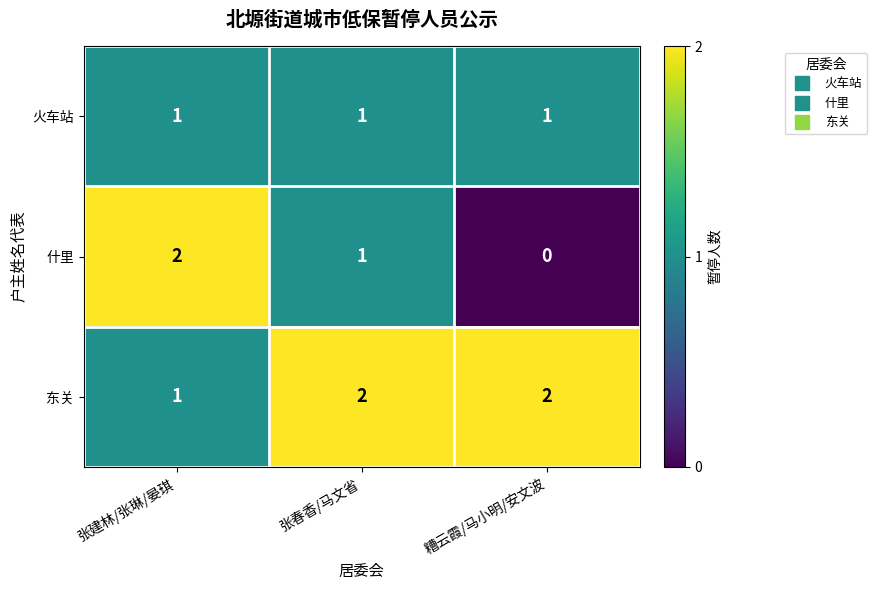

What is the difference between the highest and lowest values at 糟云霞/马小明/安文波?

2